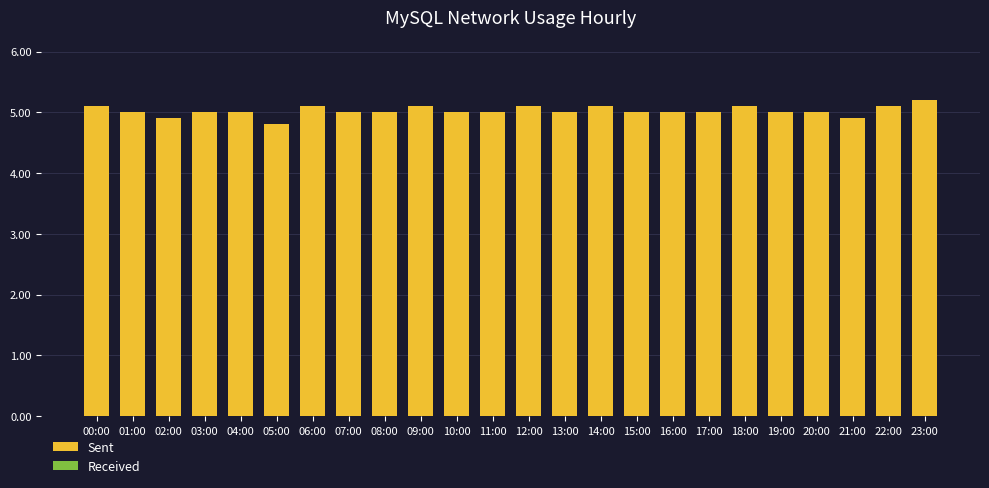

What value does the data have at 20:00?

5.0